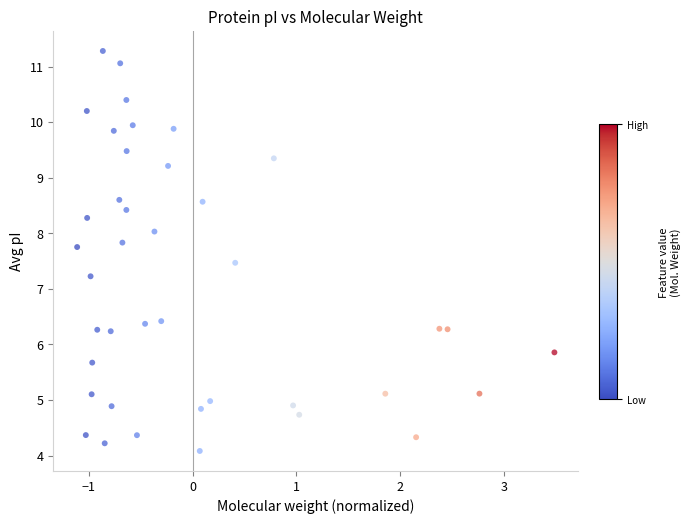

What is the range of X values (max minus min)?

4.6